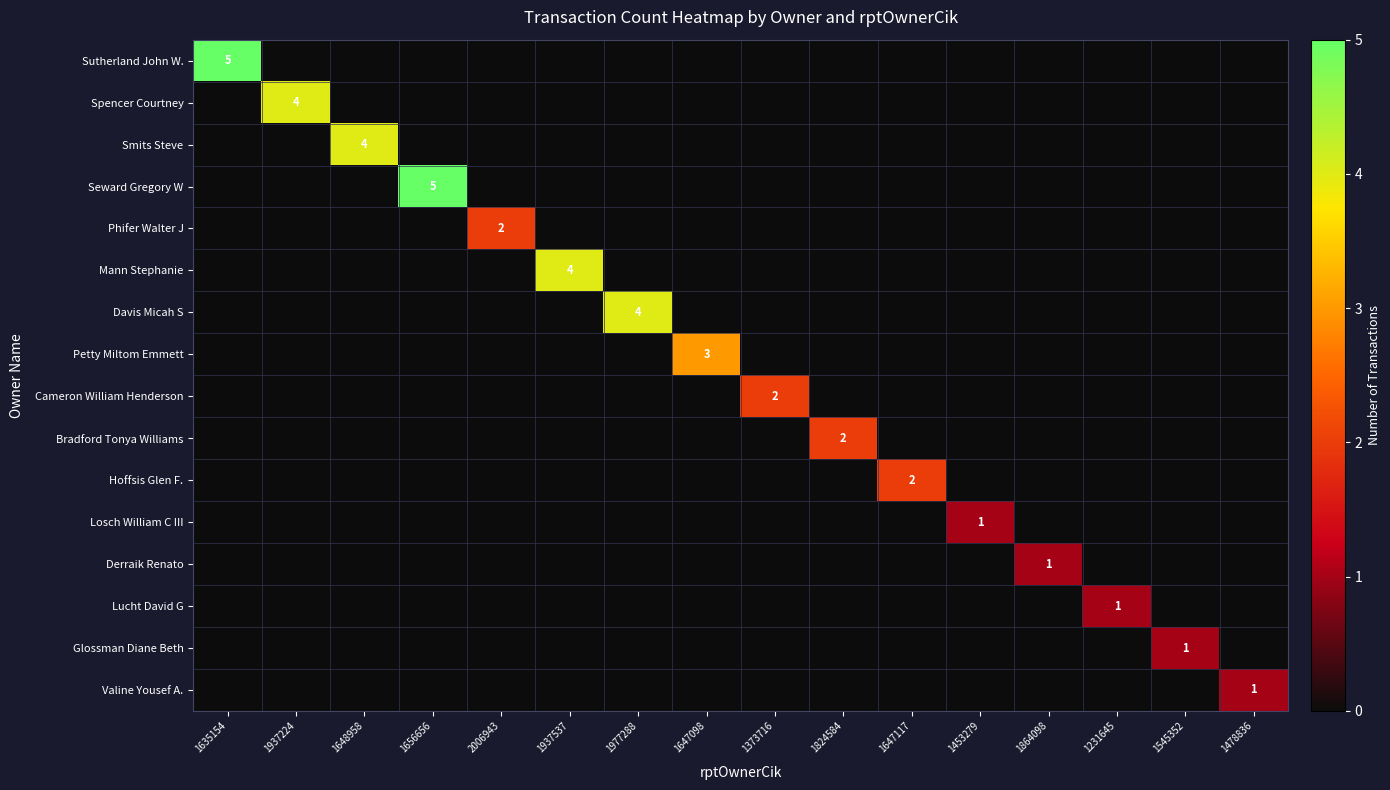

At how many categories does at least one series exceed 2?

7